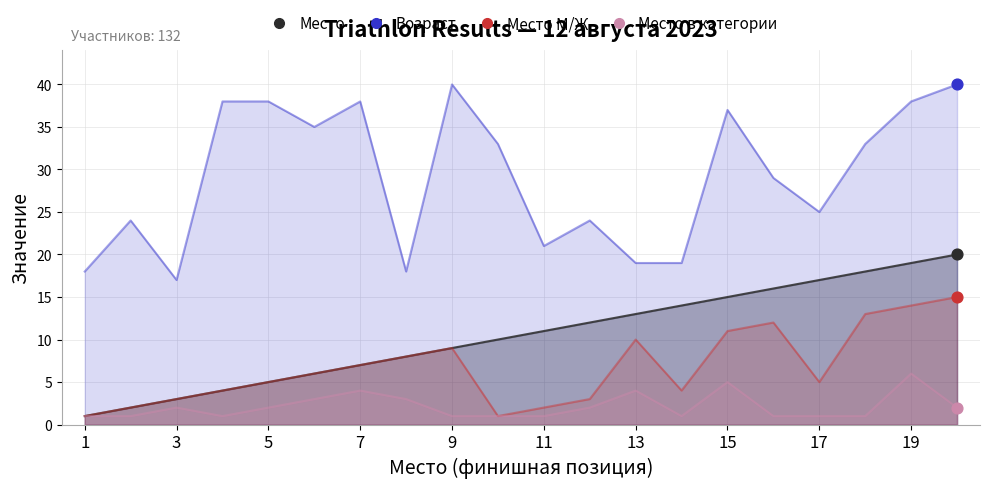

At how many categories does at least one series exceed 7?

20